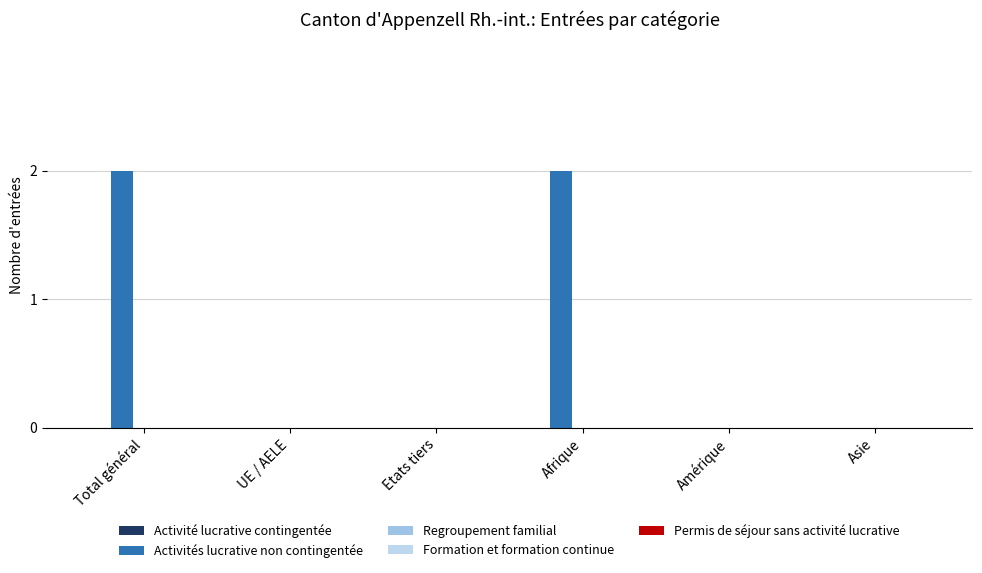

Count the number of data series in this chart.

1